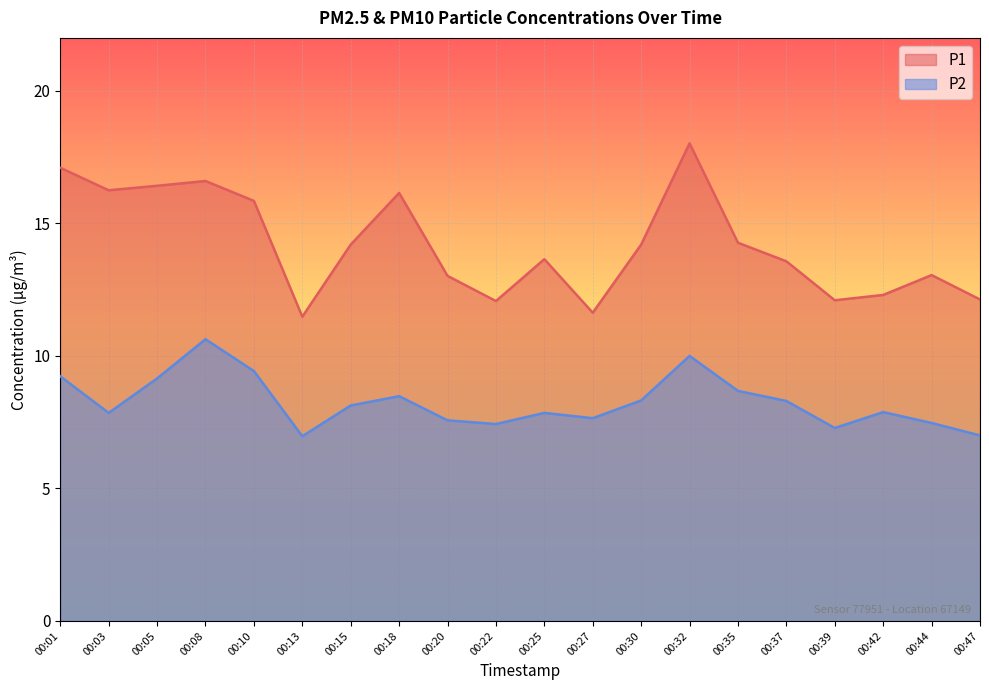

In P2, how many points are higher than both neighbors (excluding endpoints)?

5